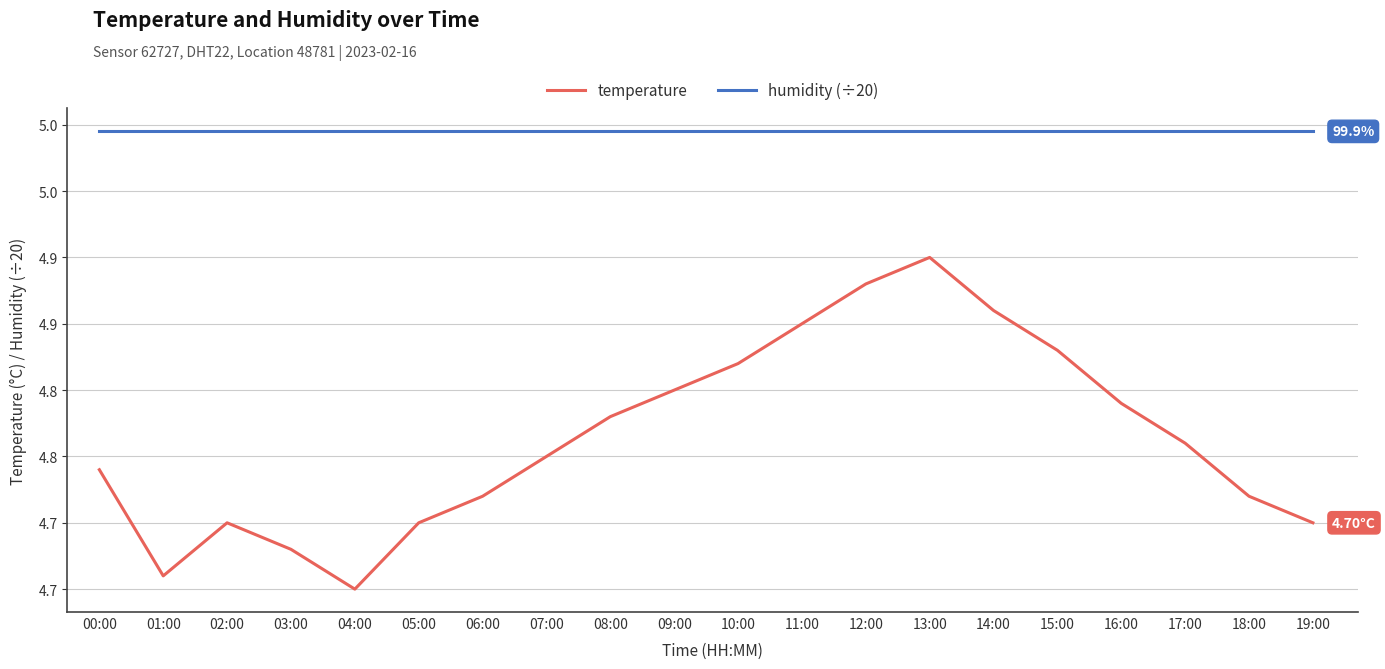

Does the chart have visible grid lines?

Yes